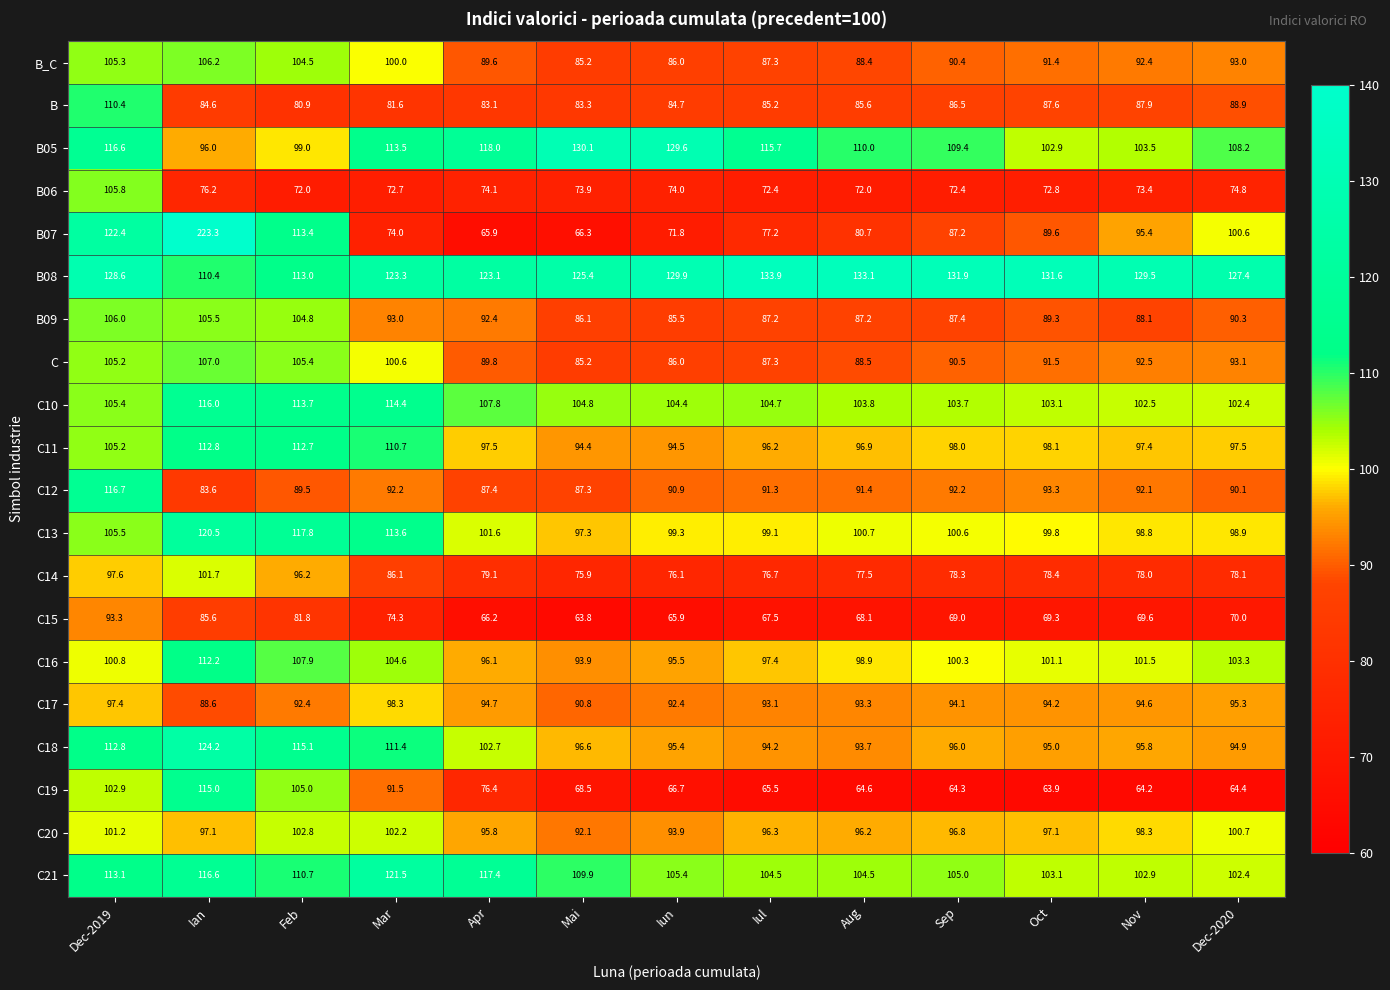

What is the approximate value of C17 at Feb?

92.4